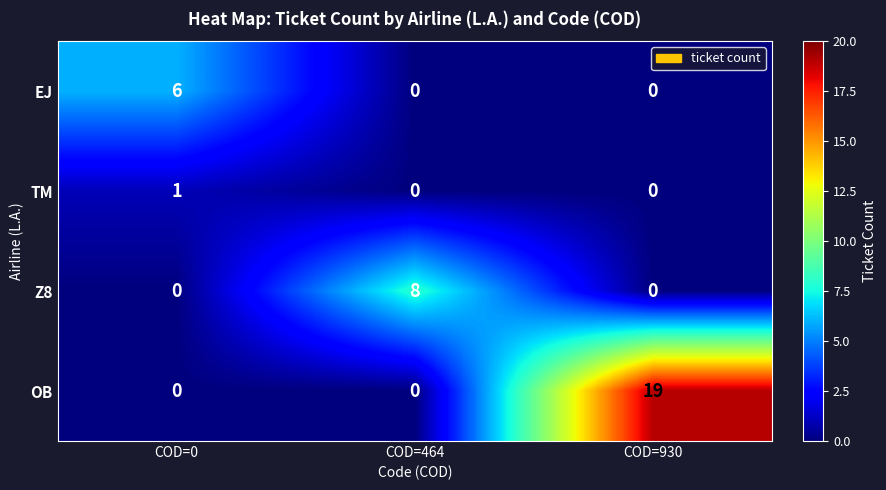

How many series are shown in this chart?

4